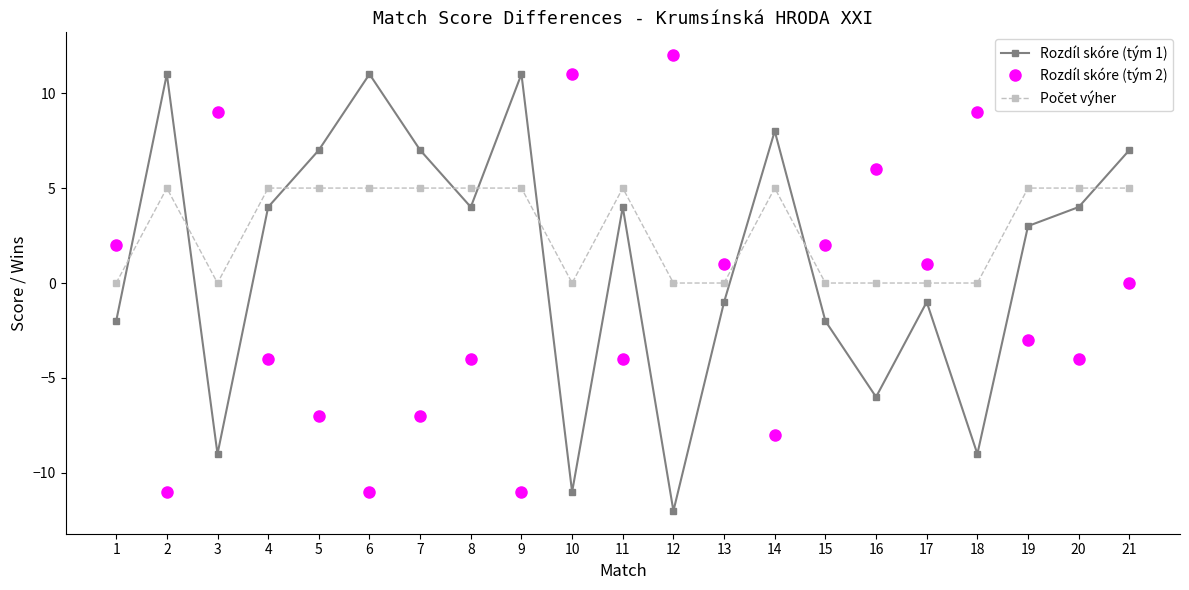

Which series ends up on top after the final intersection of Rozdíl skóre (tým 1) and Rozdíl skóre (tým 2)?

Rozdíl skóre (tým 1)